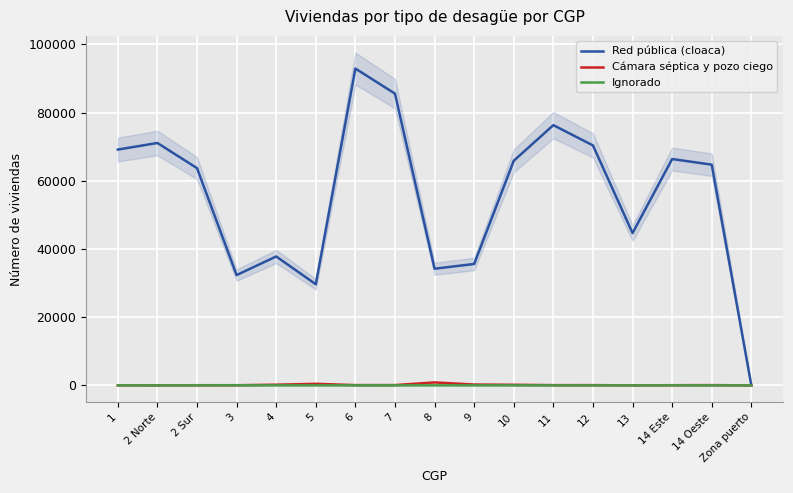

What is the sum of all Red pública (cloaca) values?

940226